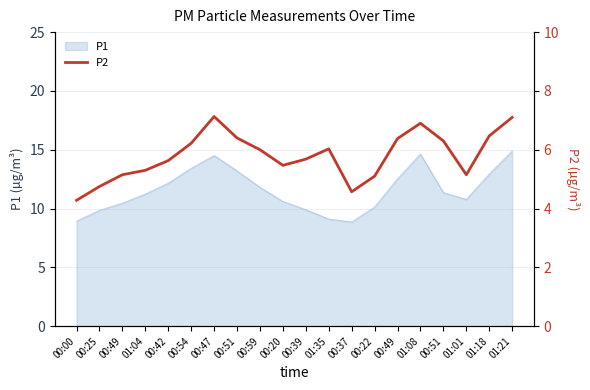

What is the average value?

5.8